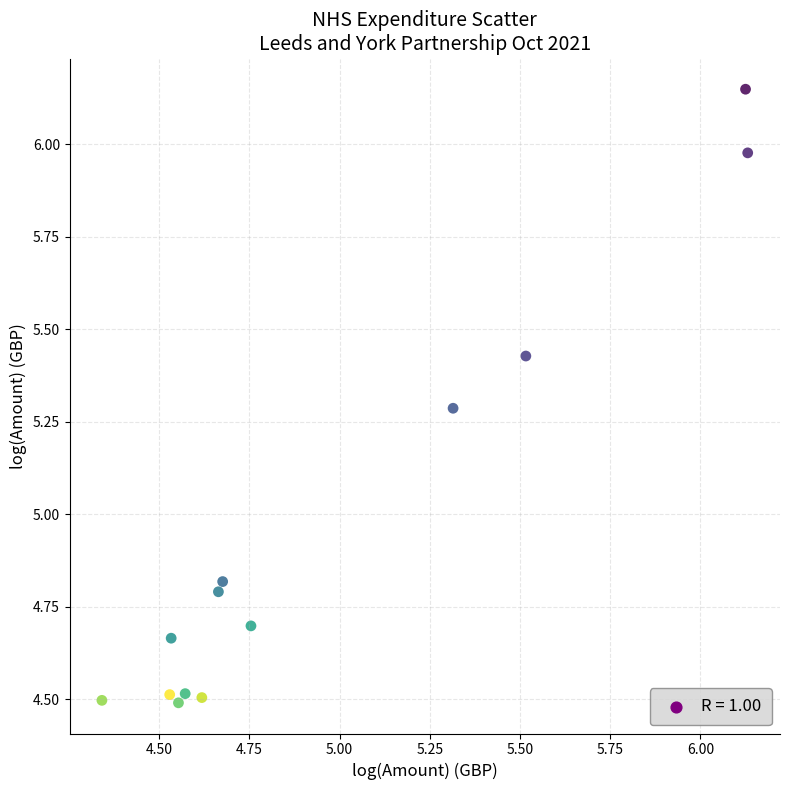

What is the range of Y values (max minus min)?

1.7